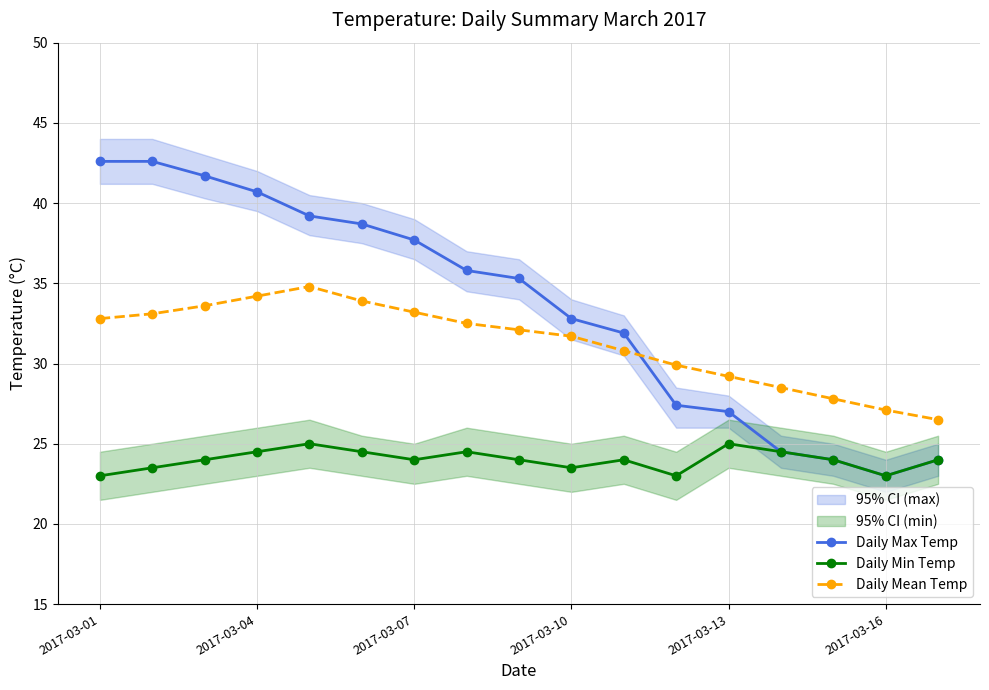

True or false: Daily Min Temp and Daily Mean Temp cross at least once.

False